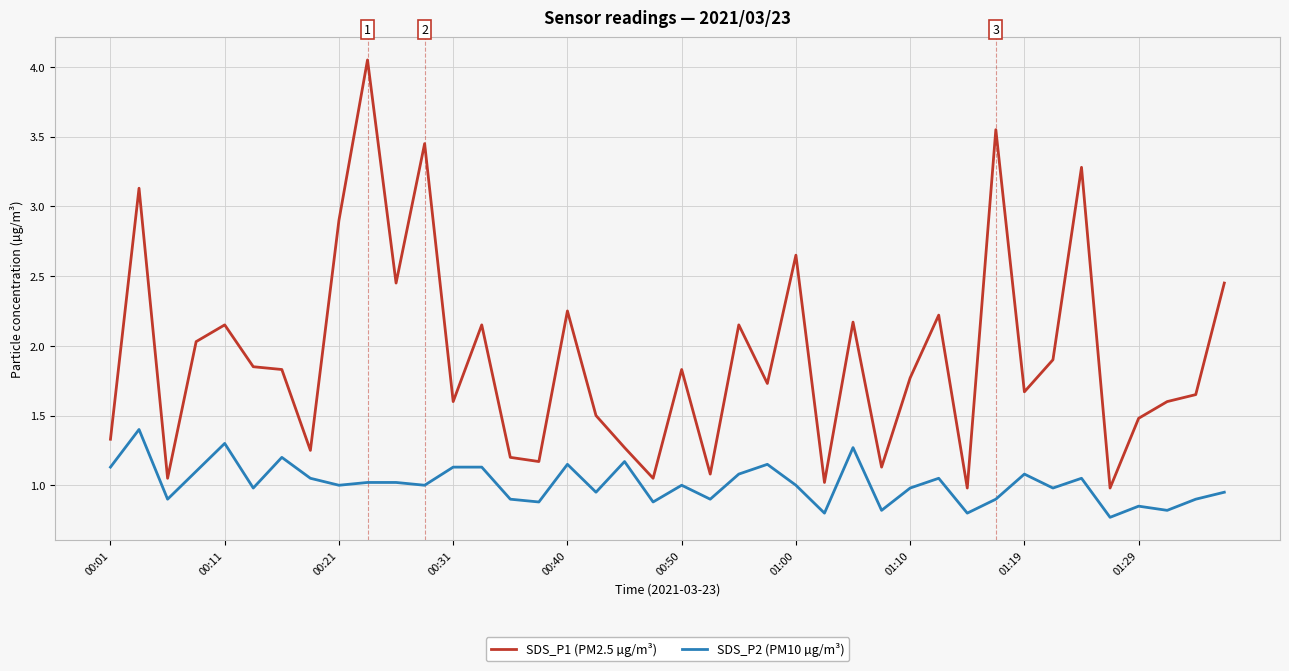

Which series has the largest total across all categories?

SDS_P1 (PM2.5 µg/m³)